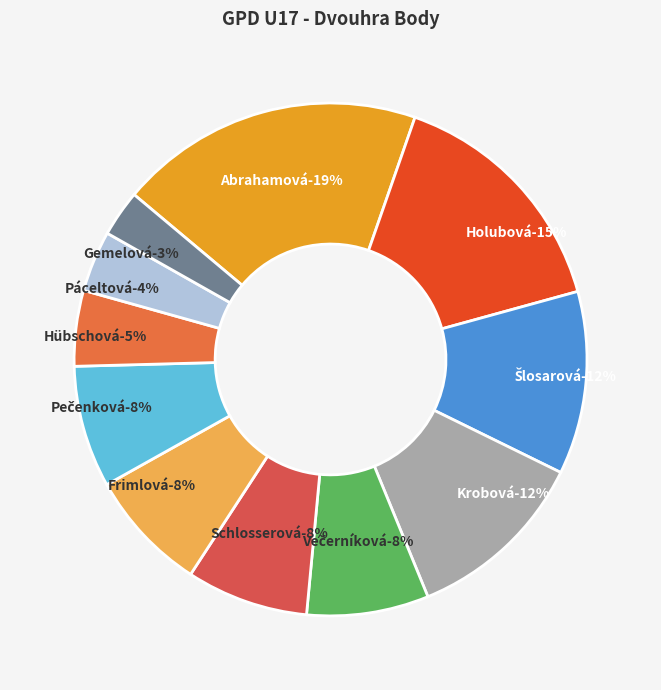

Is Holubová Kristýna the majority of the pie?

No